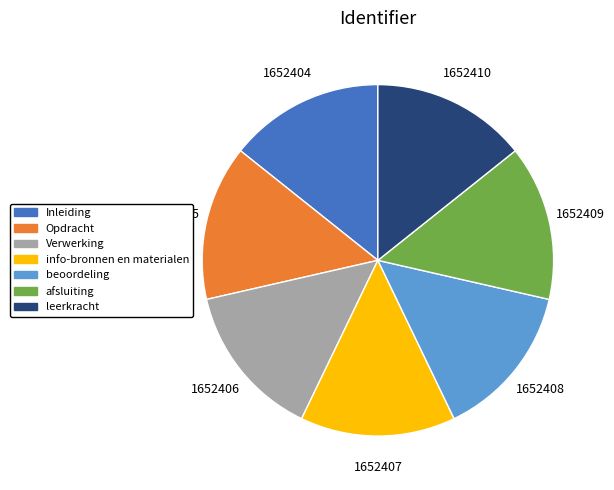

How many slices are in this pie chart?

7